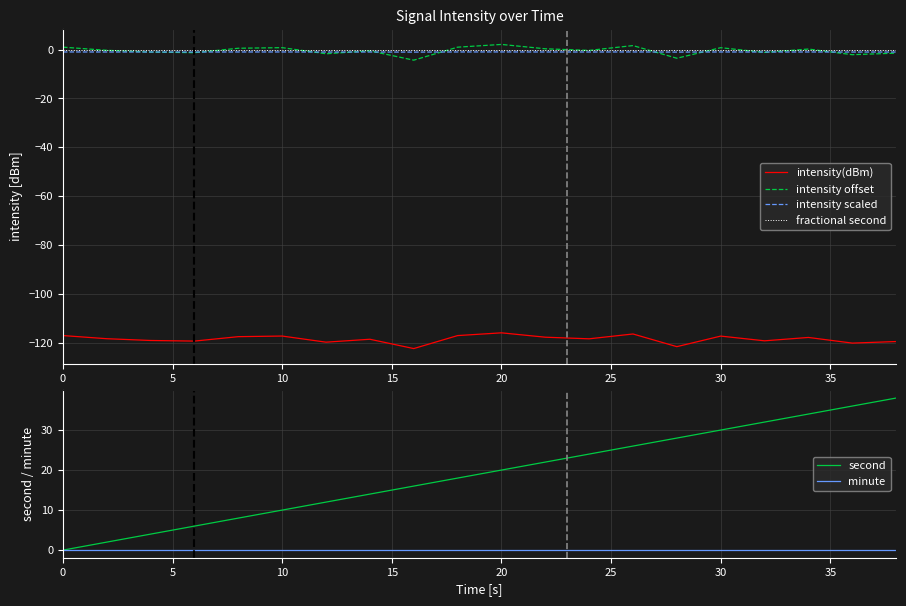

How many data points in second are less than 20?

10